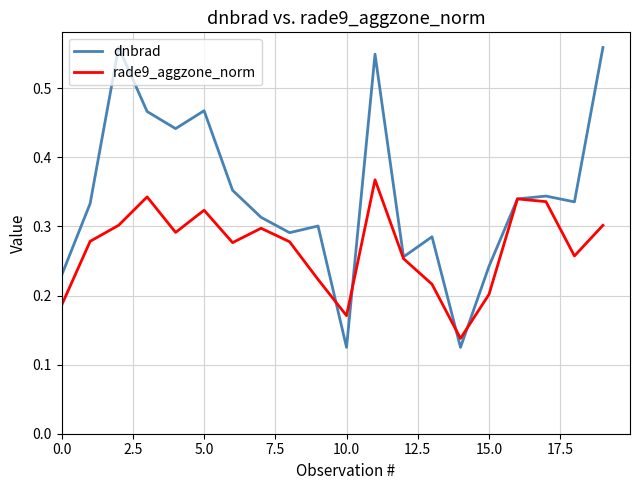

How many rade9_aggzone_norm values are between 0 and 1?

20